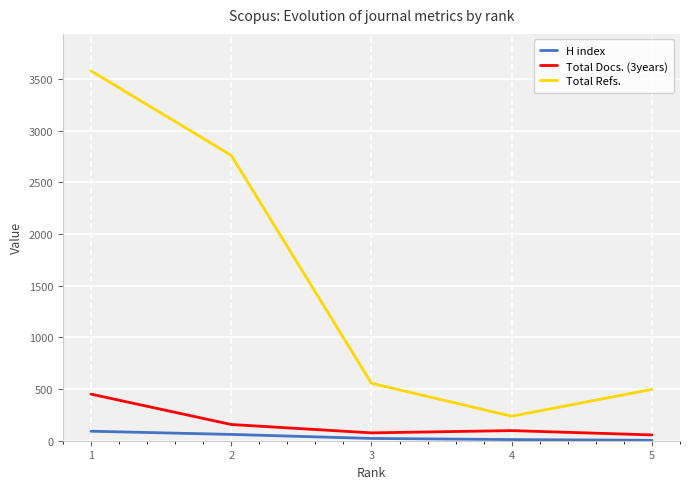

True or false: H index and Total Docs. (3years) cross at least once.

False